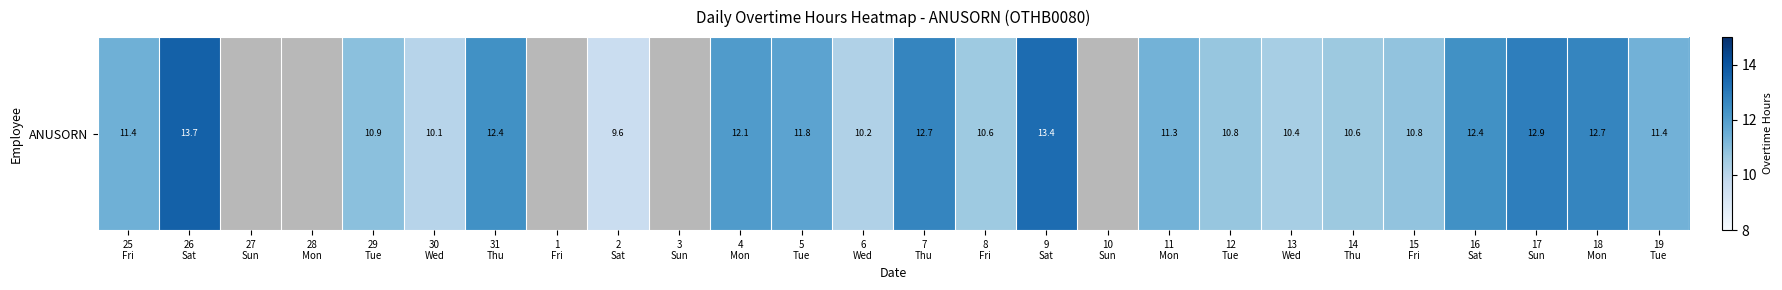

Between 6
Wed and 3
Sun, which is larger?

6
Wed